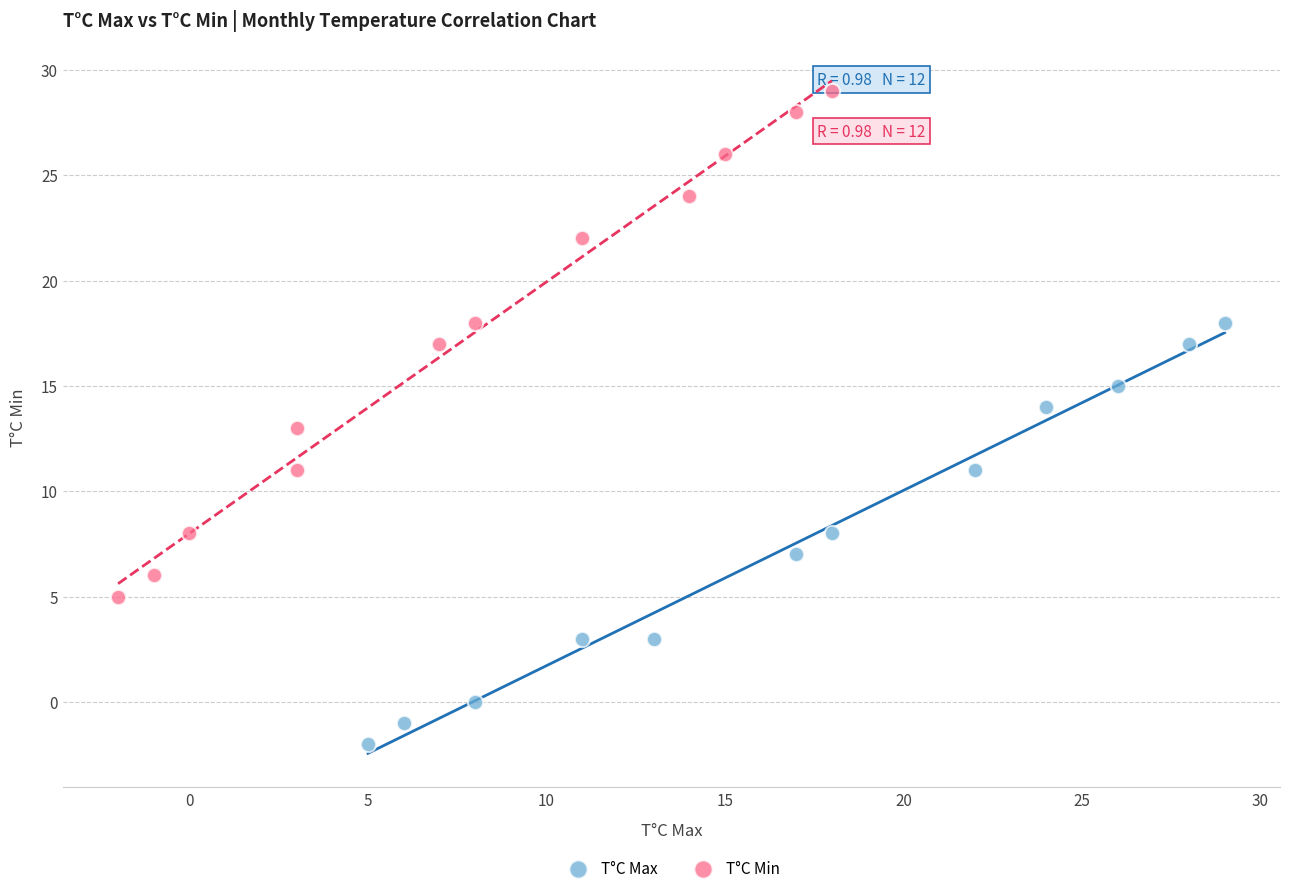

Which series has the widest spread of Y values?

T°C Min